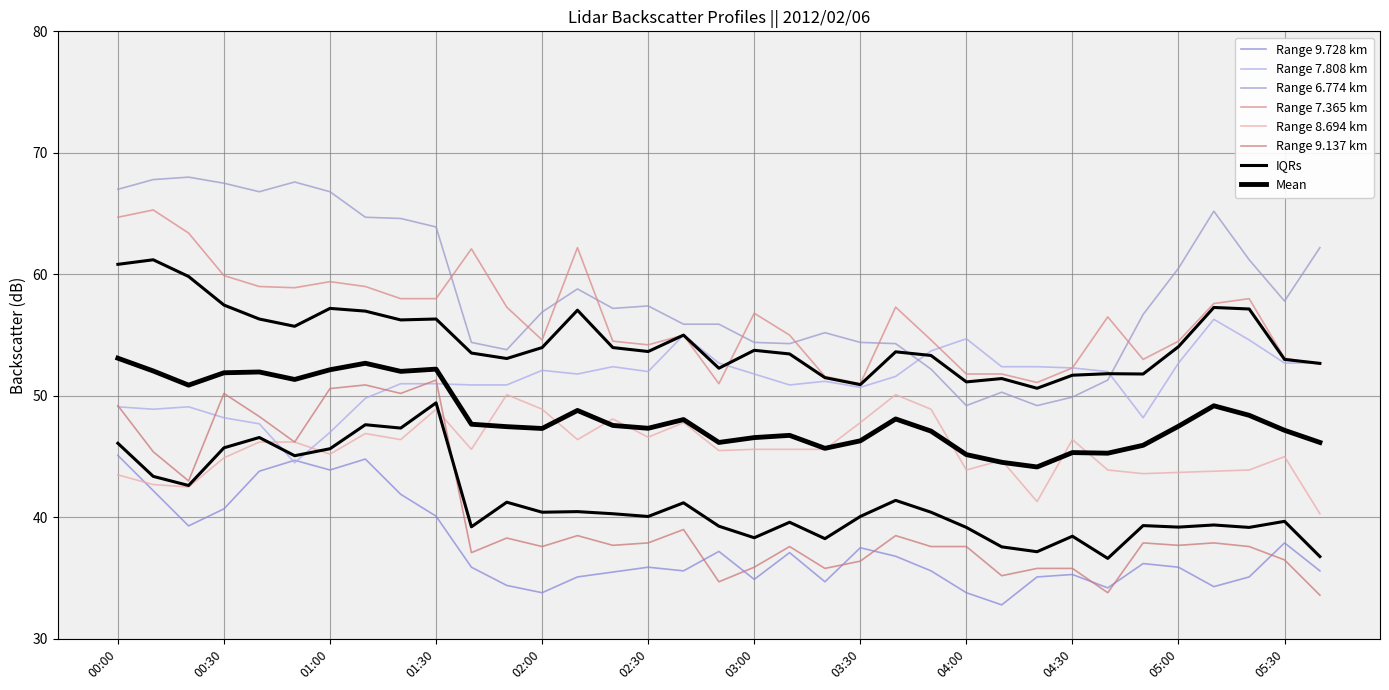

What is the label of the 35th point from the right?

00:00